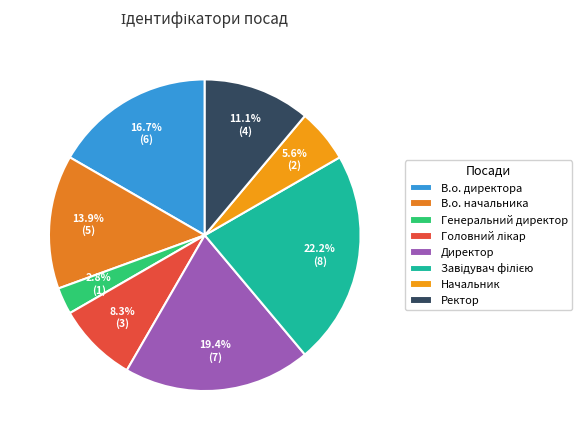

Is Головний лікар the majority of the pie?

No